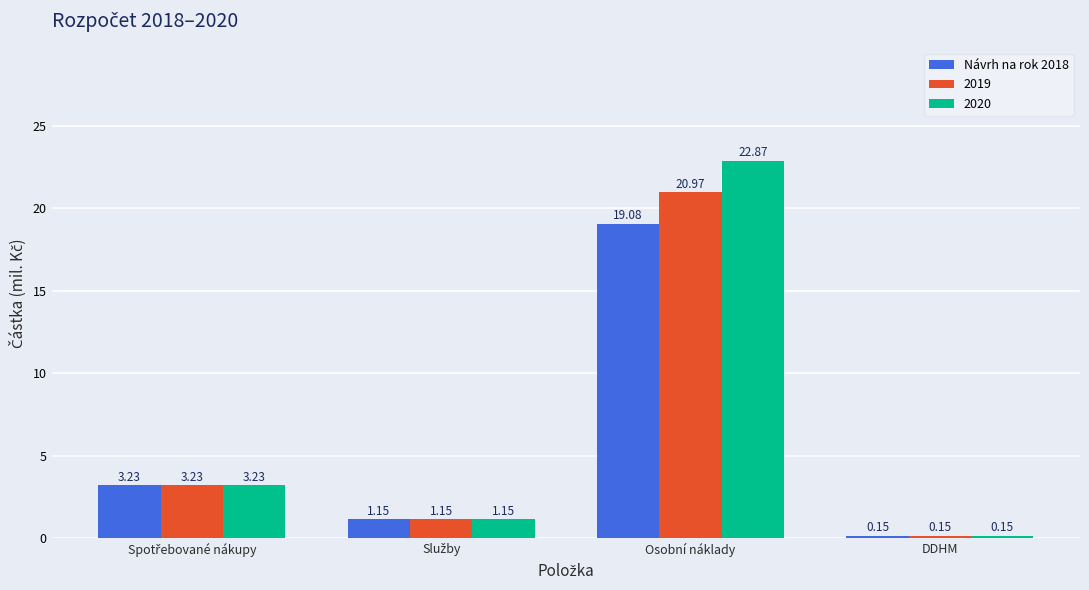

What is the difference between the second highest and second lowest values in the Návrh na rok 2018 series?

2.1